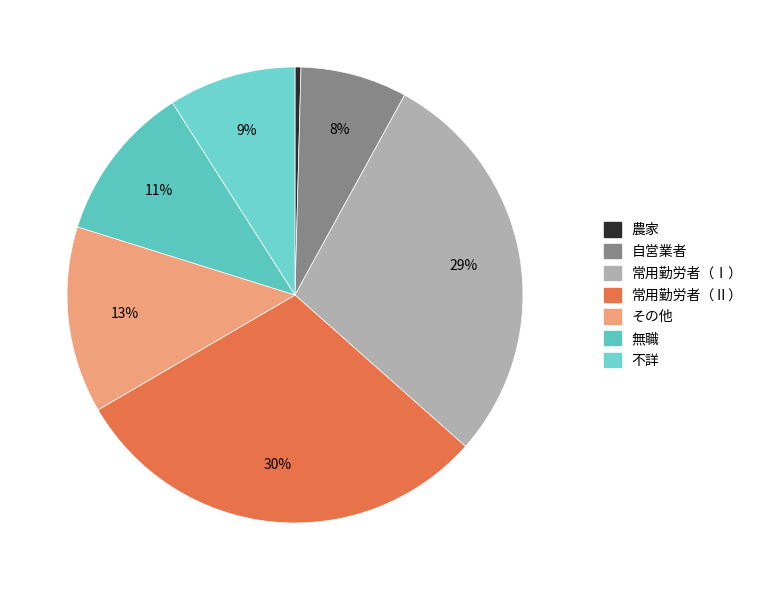

Is there a majority slice in this chart?

No